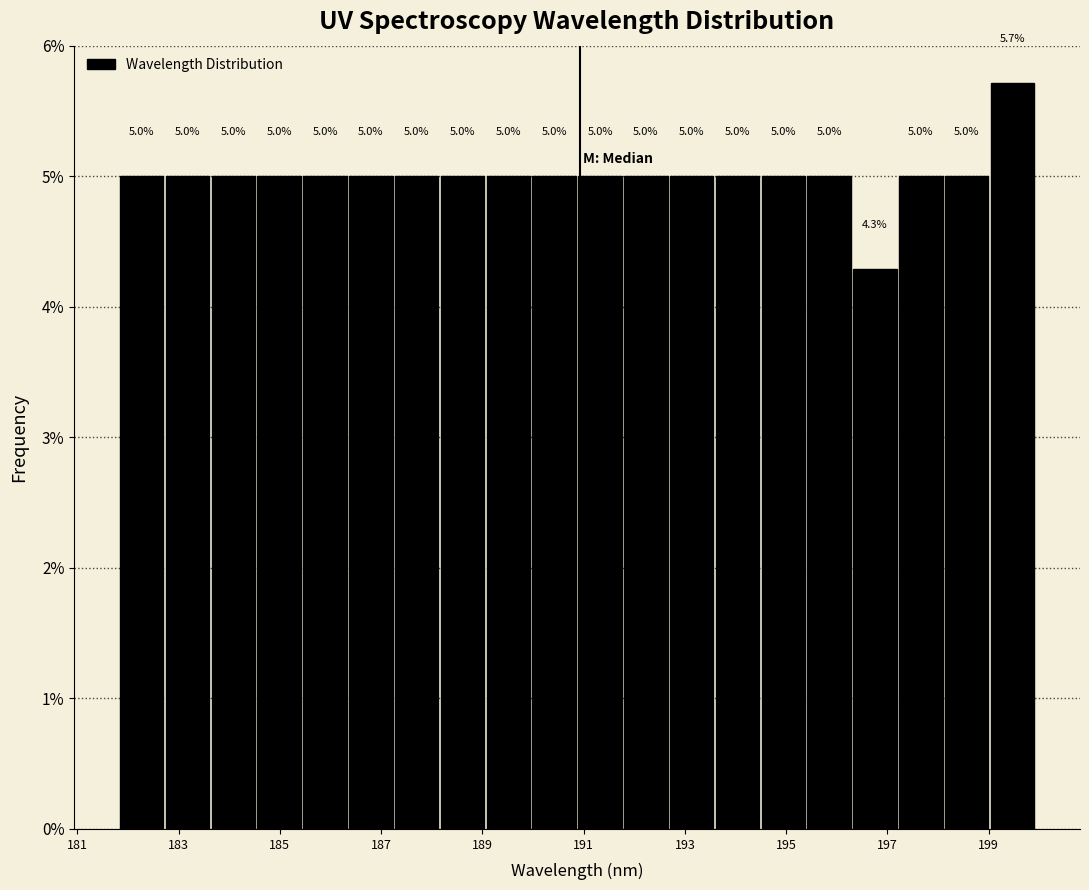

How tall is the bar that spans 192.8 to 193.6 on the x-axis? The bar edges are not printed on the chart, so give them approximately, as read against the axis.

5.0